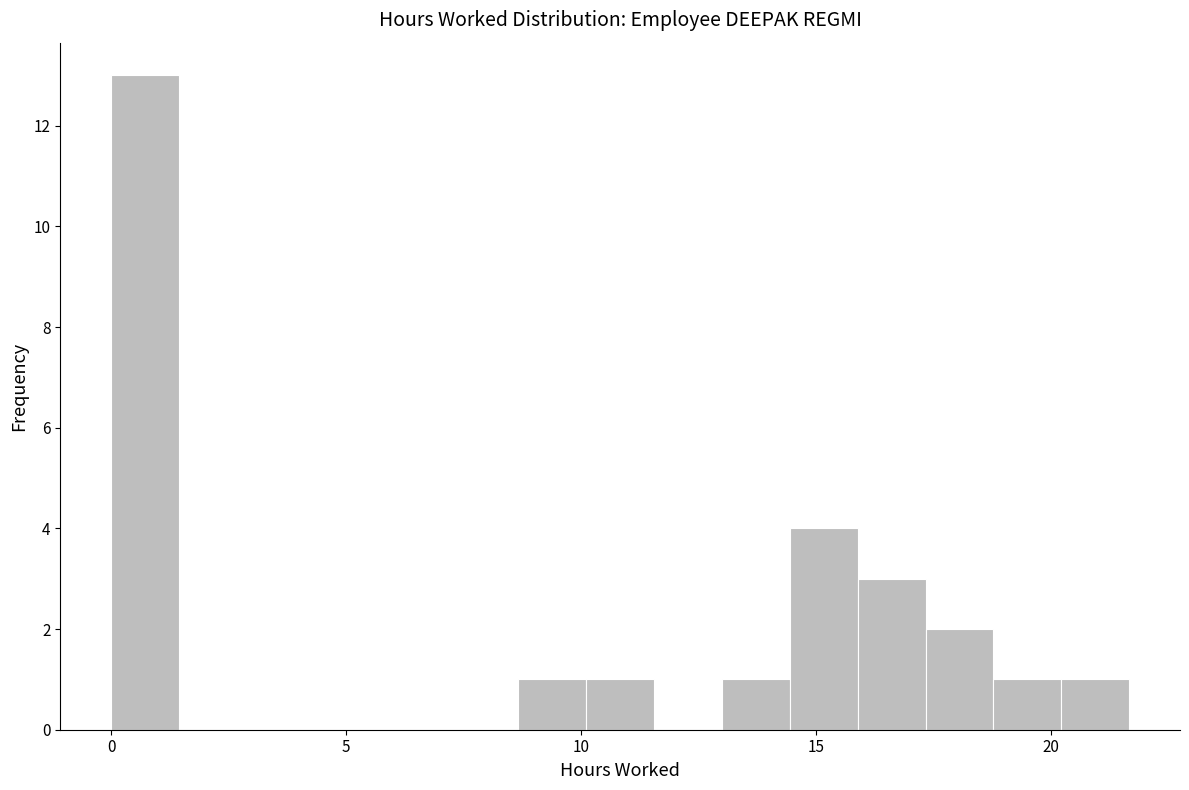

Read against the x-axis, roughly where is the centre of the tallest bar?

0.5